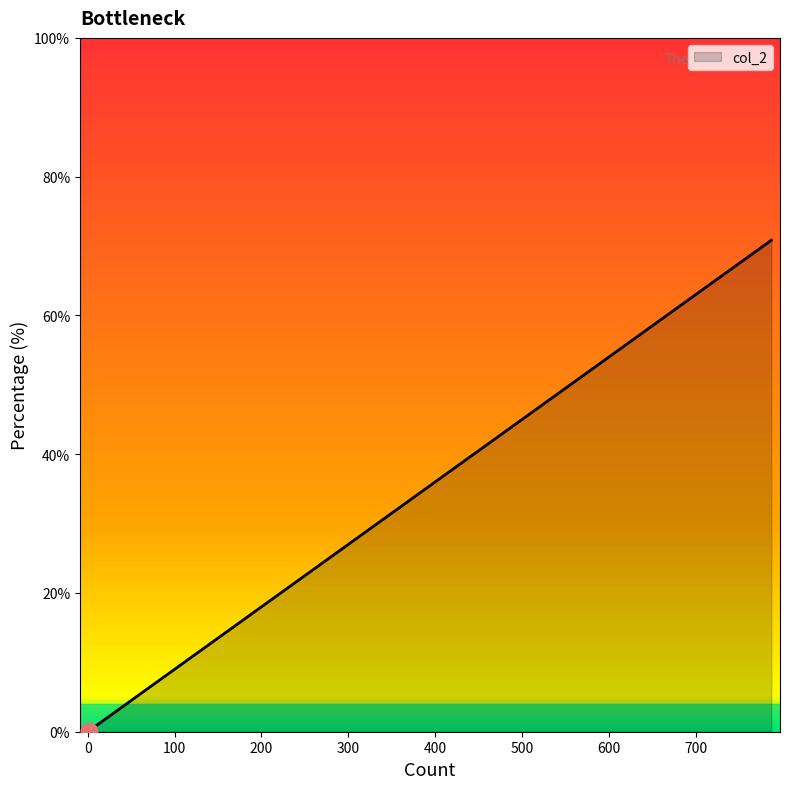

Reading right to left, what are all the values shown in this chart?

0.1	0.1	0.1	0.1	0.1	0.1	0.1	0.1	0.3	0.3	0.5	1.4	2.2	3.0	3.2	4.5	4.9	8.3	70.8